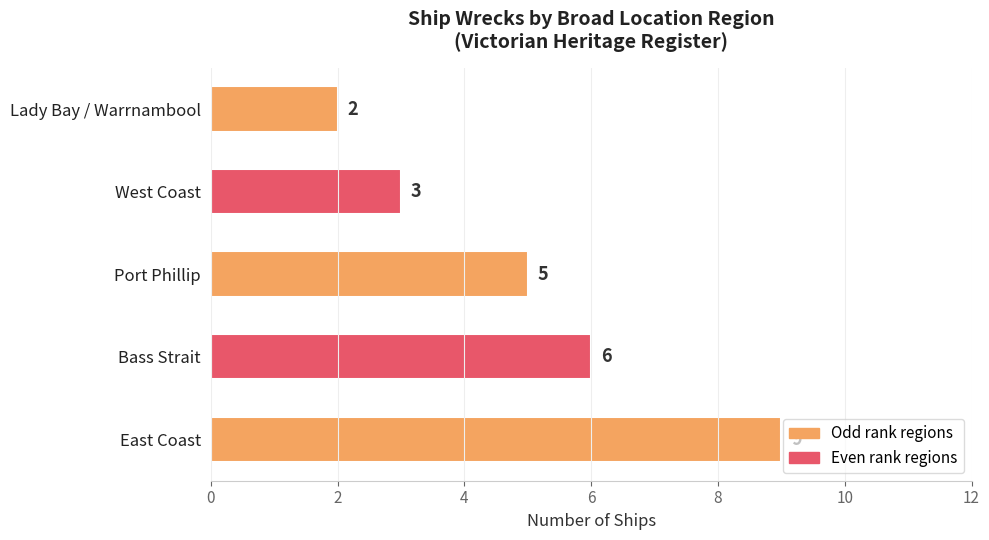

Are the bars grouped side by side (vs. stacked)?

No